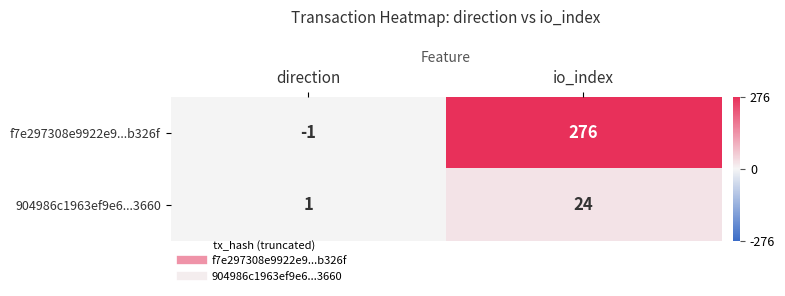

Between direction and io_index, which series saw the biggest shift?

f7e297308e9922e9...b326f